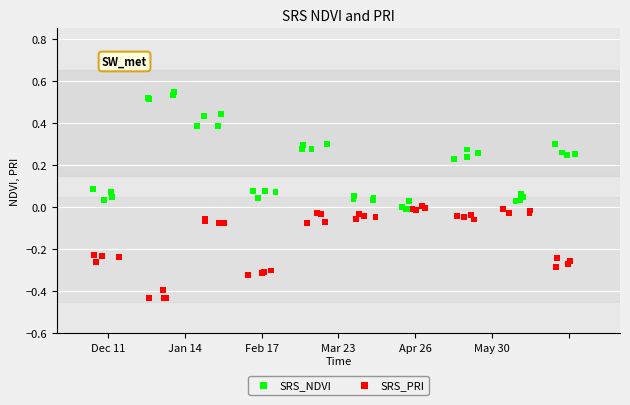

Which series contains the lowest Y value?

SRS_PRI